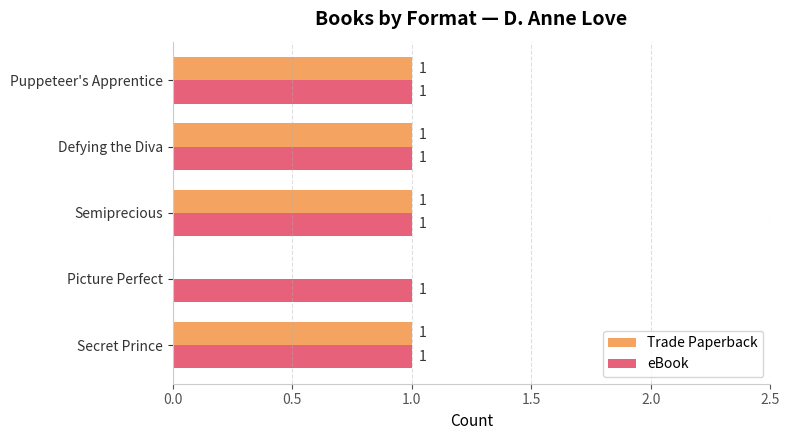

How many Trade Paperback values are between 1 and 2?

4